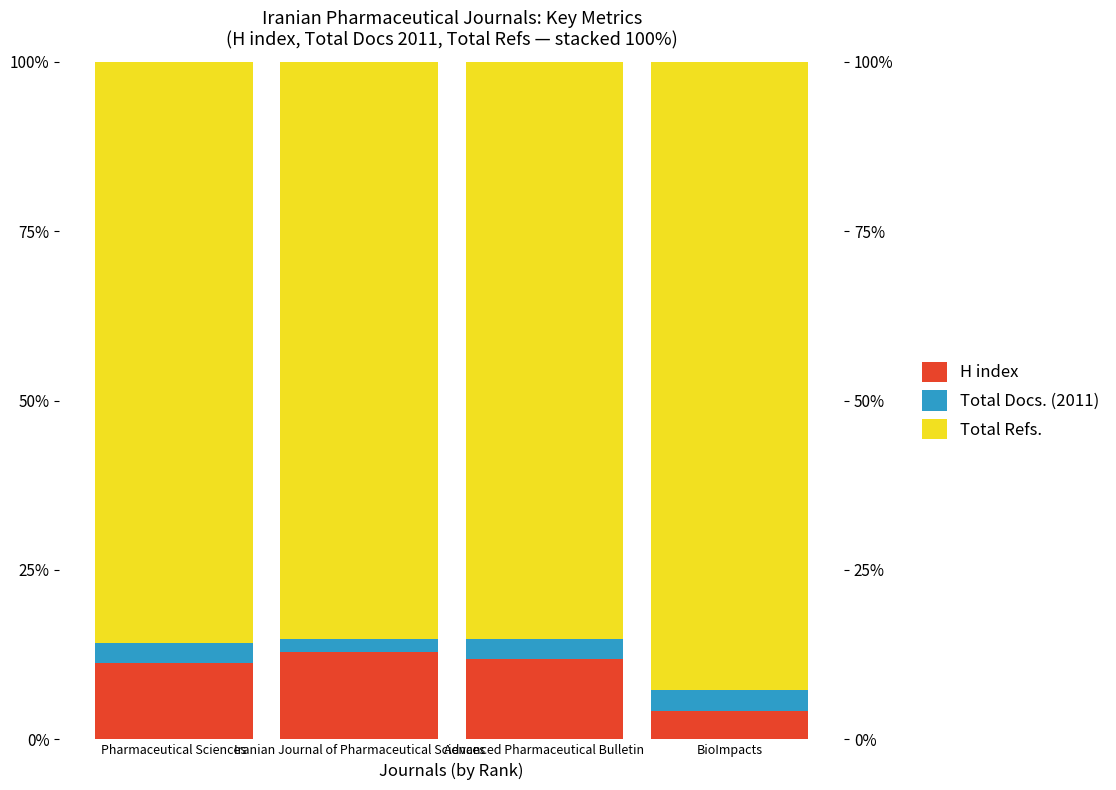

Rank the series by their maximum value, from highest to lowest.

Total Refs., H index, Total Docs. (2011)